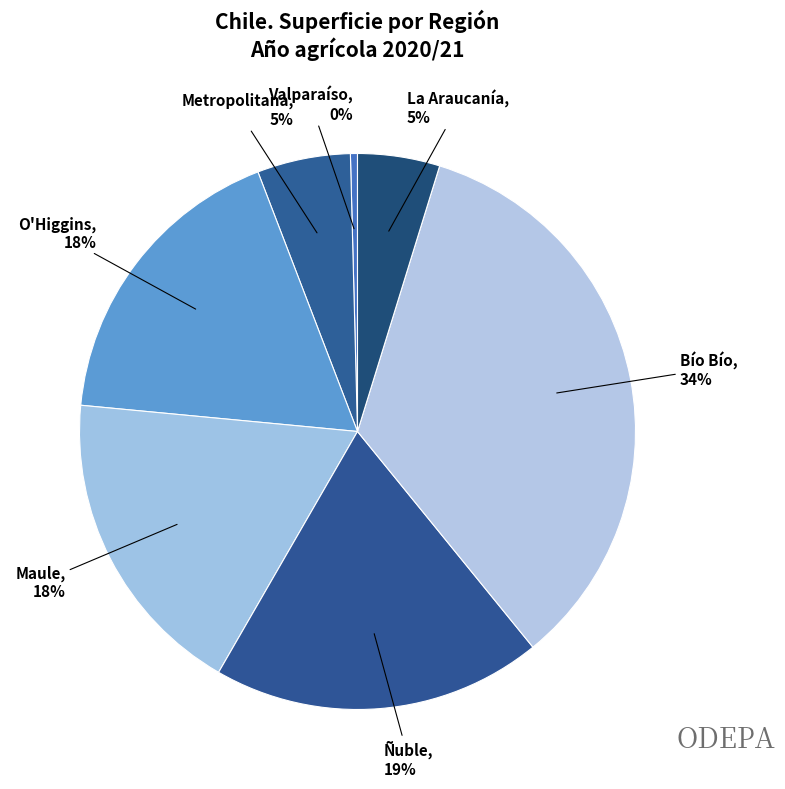

Does any single category account for the majority?

No